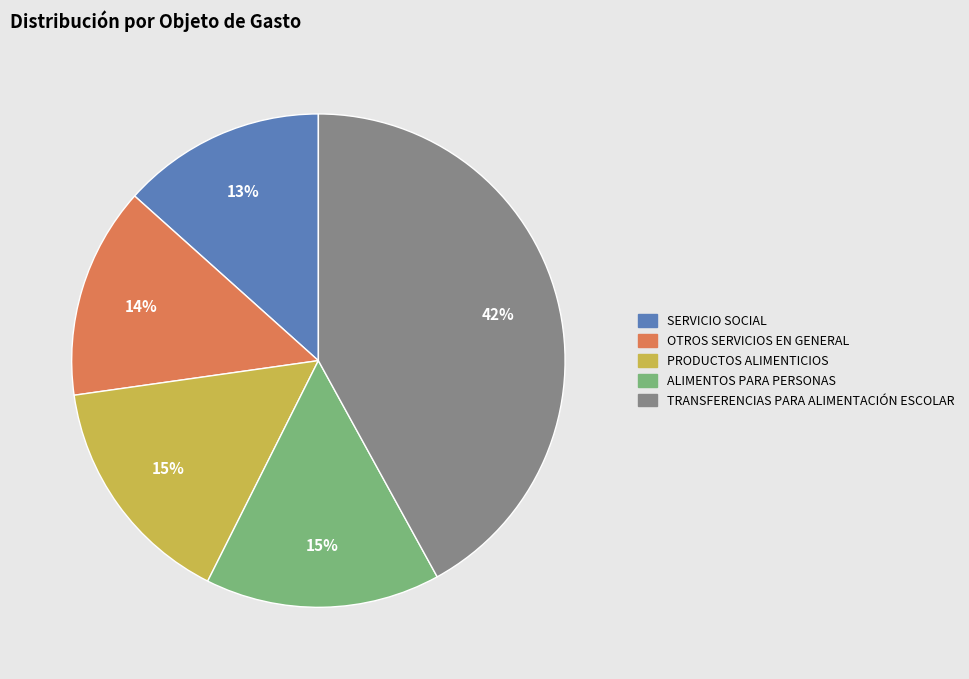

Is the sum of SERVICIO SOCIAL and TRANSFERENCIAS PARA ALIMENTACIÓN ESCOLAR greater than half?

Yes